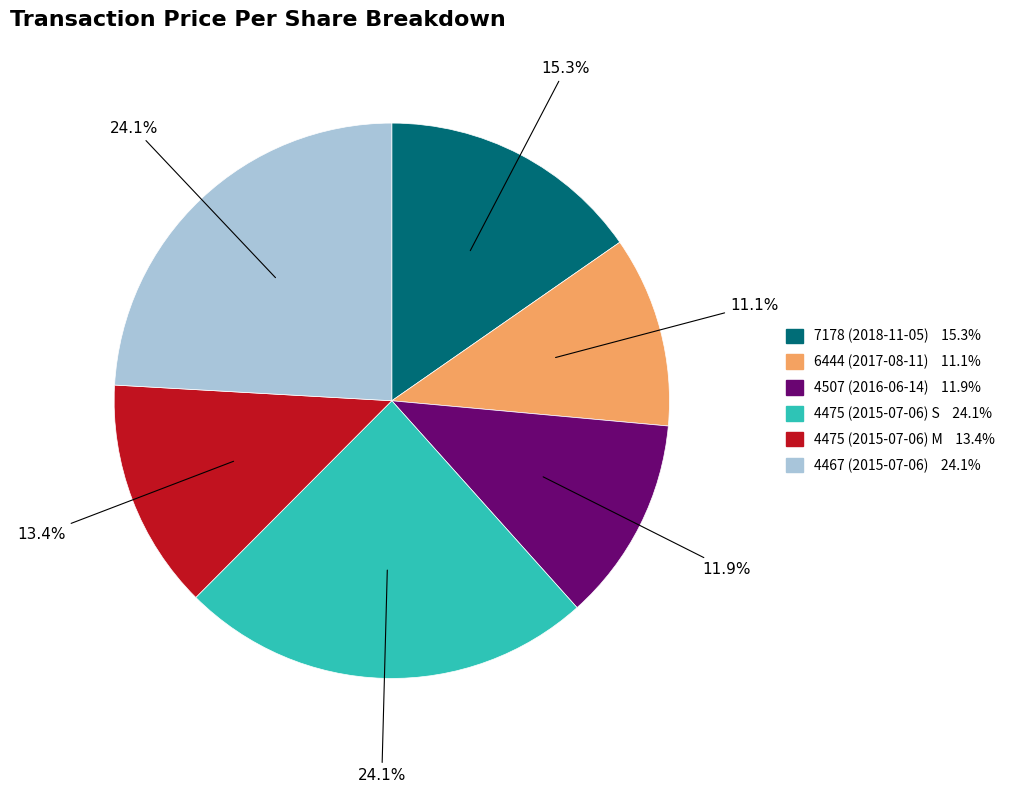

Is it true that 6444 (2017-08-11) is 11% of the pie?

True